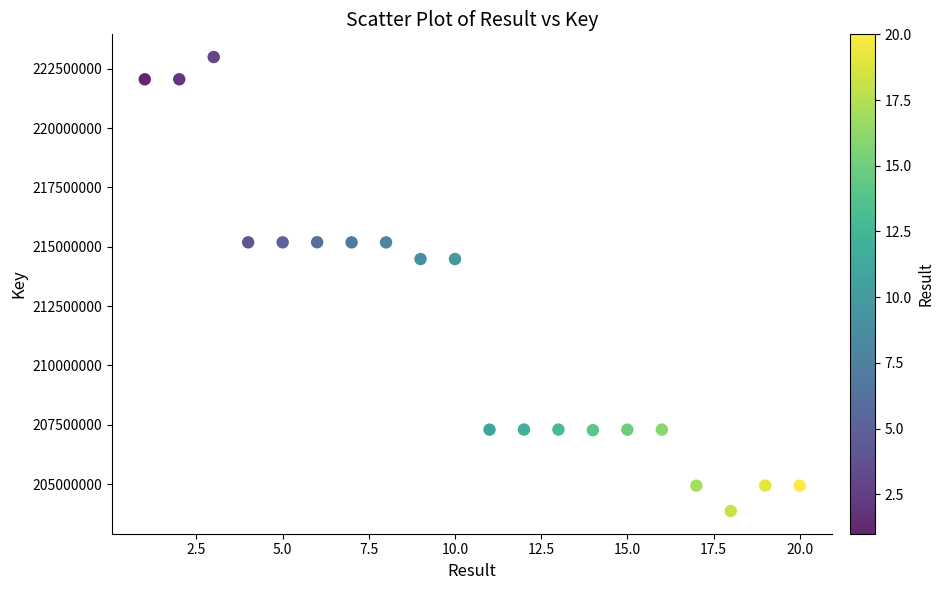

What is the range of Y values (max minus min)?

19138474